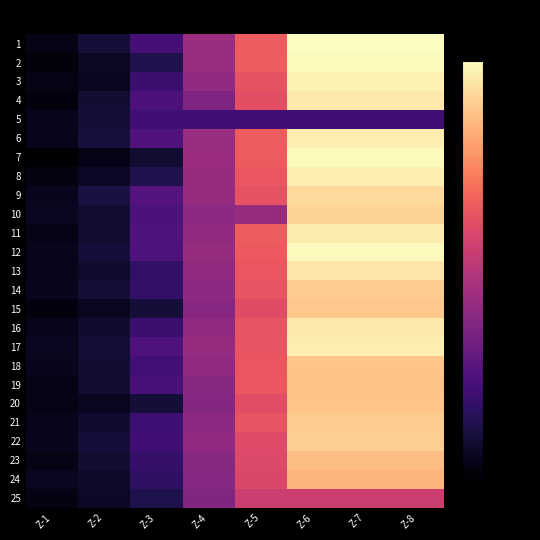

Which series has the widest spread of values?

7